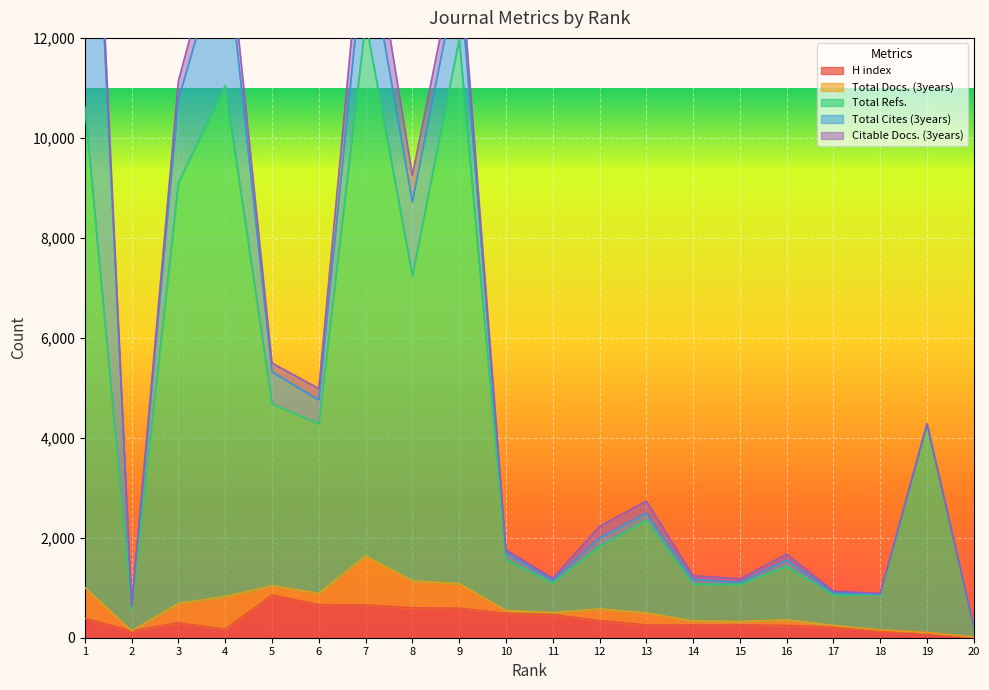

The value of H index at 19 is 154. True or false?

False